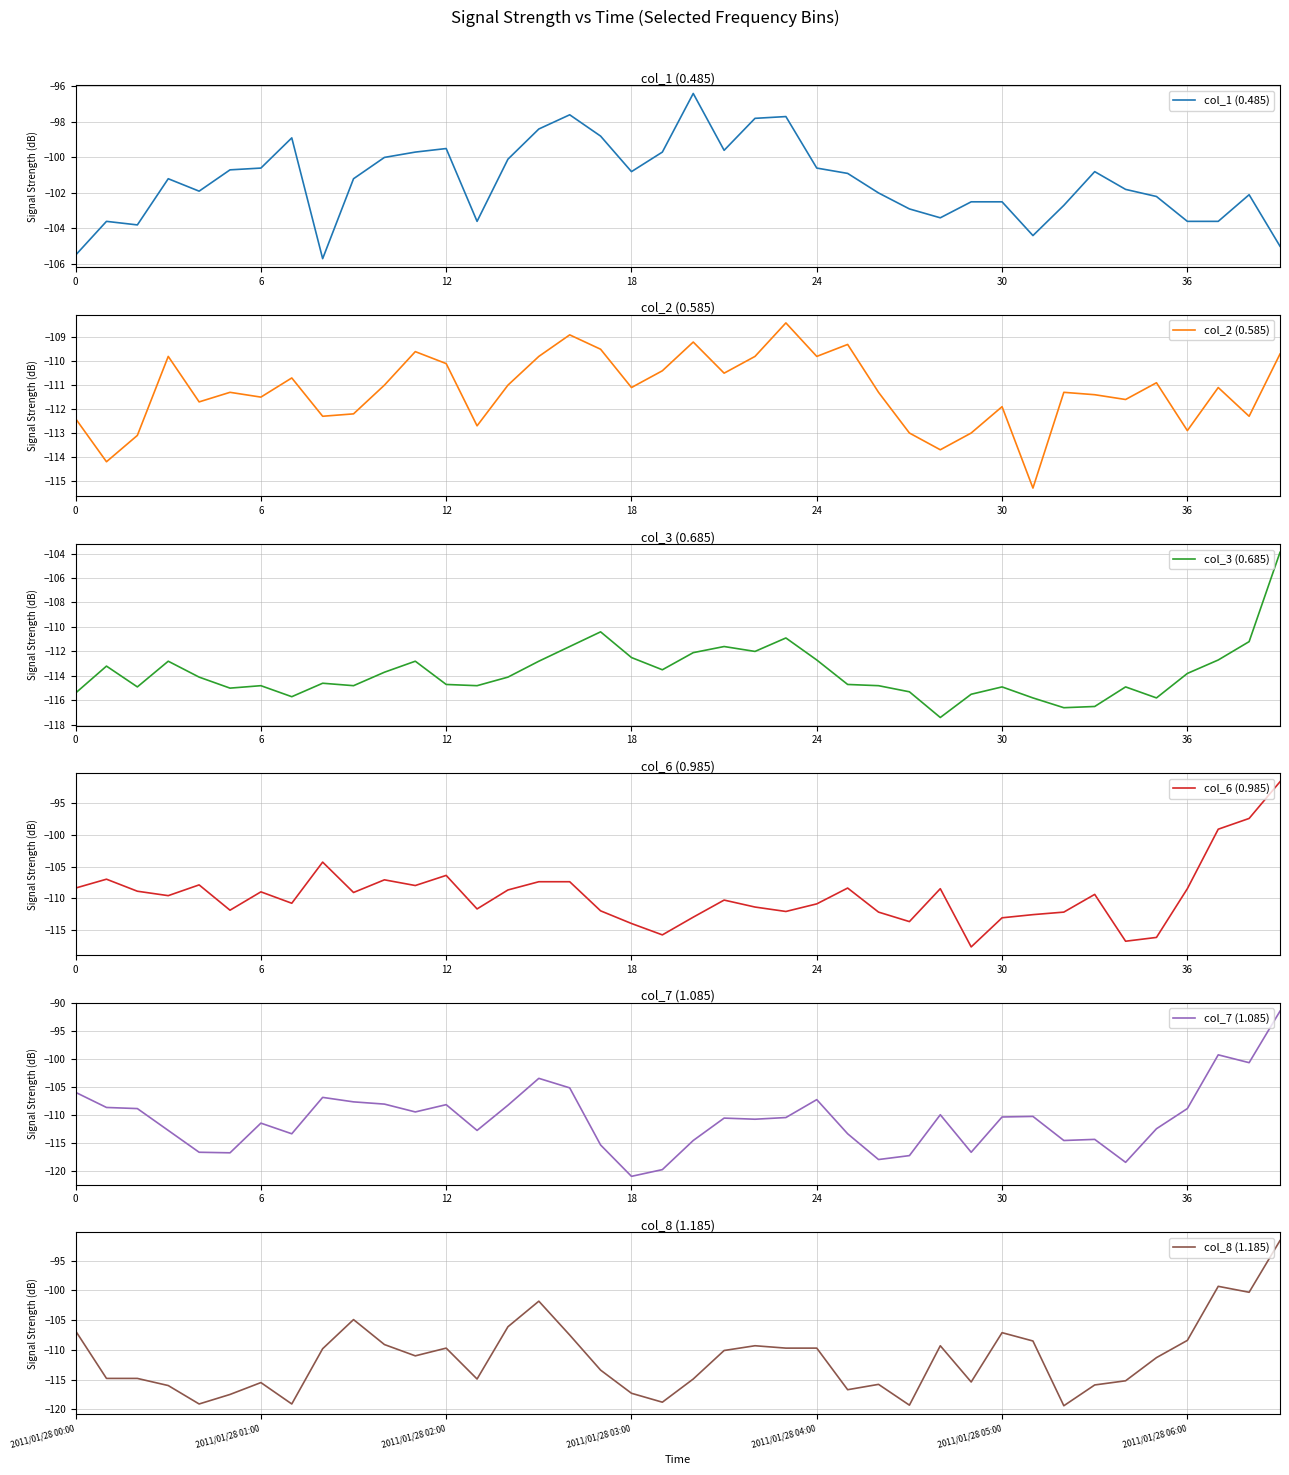

What is the sum of all col_8 (1.185) values?

-4455.1